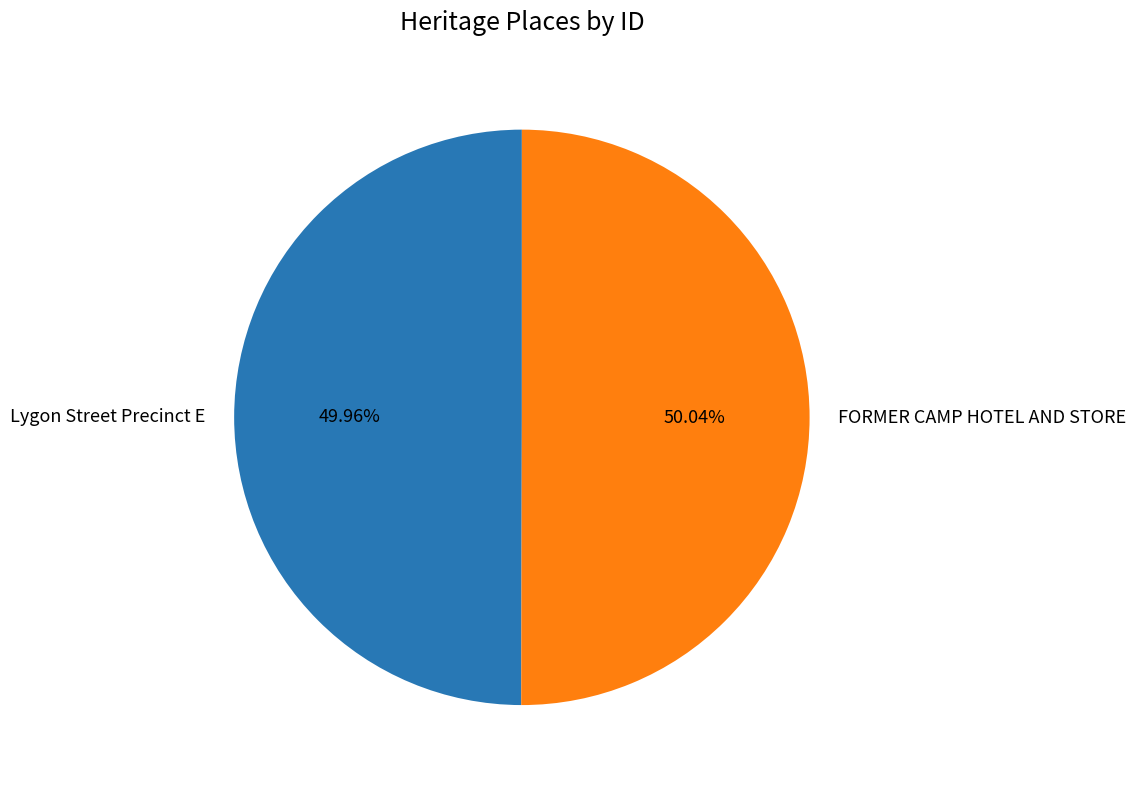

The Lygon Street Precinct E slice represents 40% of the pie. True or false?

False